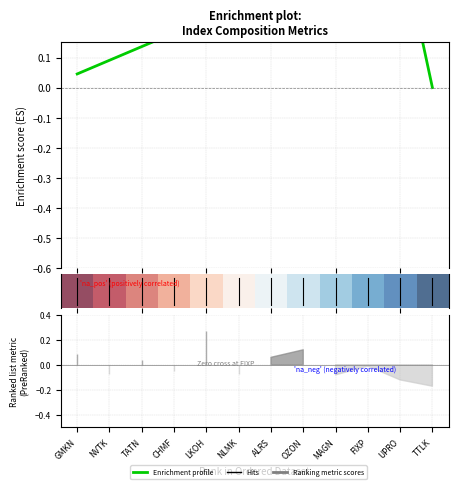

Between TTLK and NVTK, which is larger?

NVTK